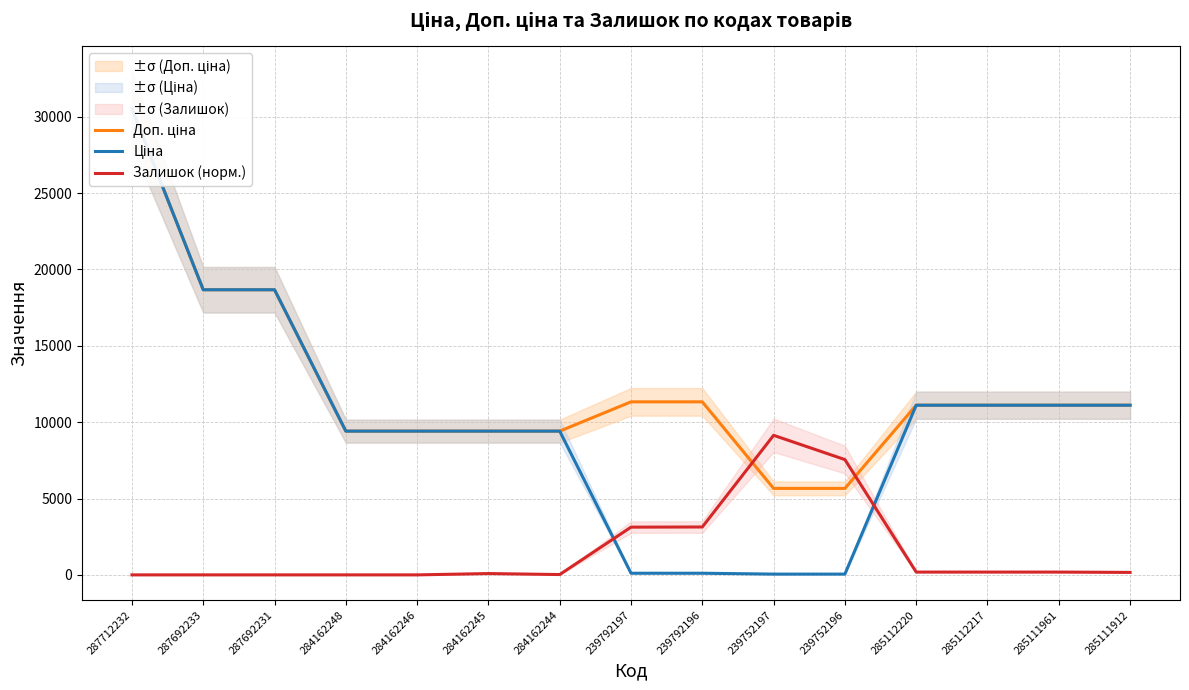

How many lines are shown in the chart?

3